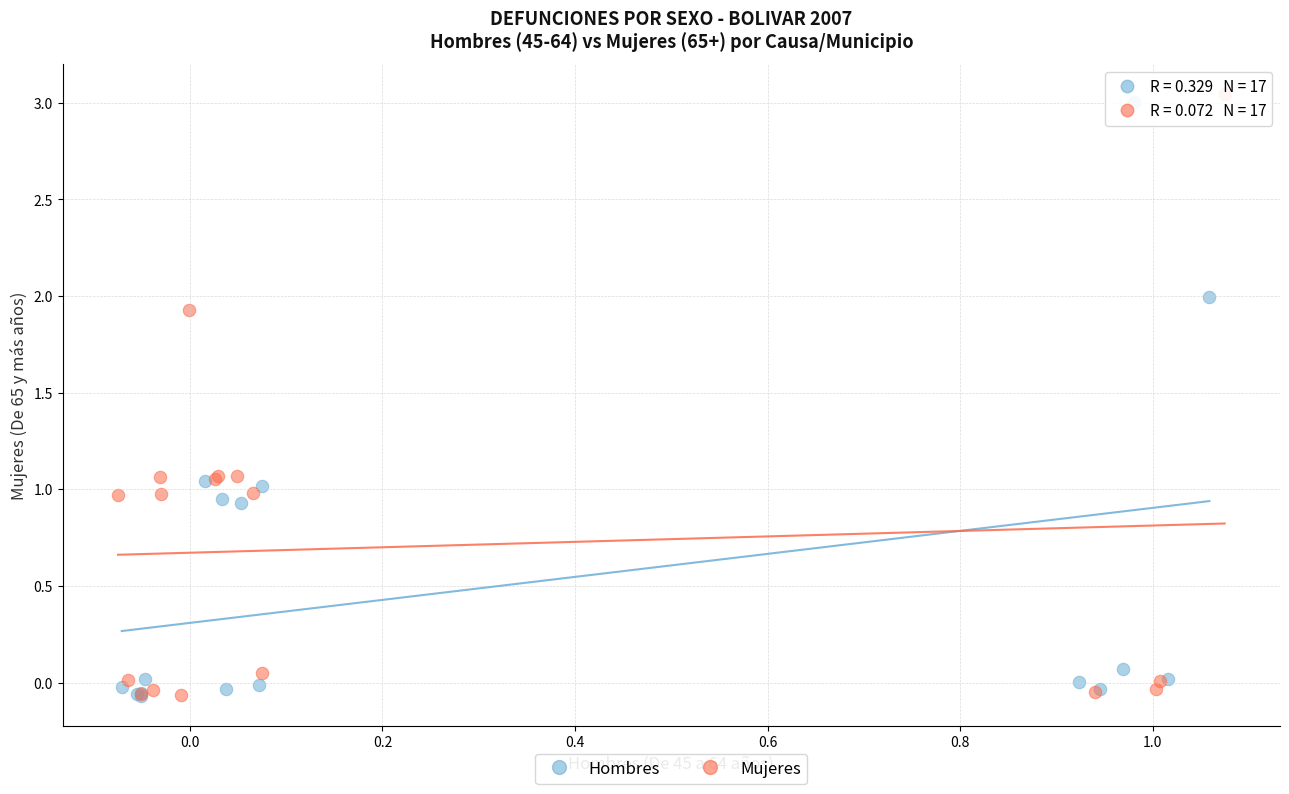

What are all the series names shown in the legend?

Hombres, Mujeres